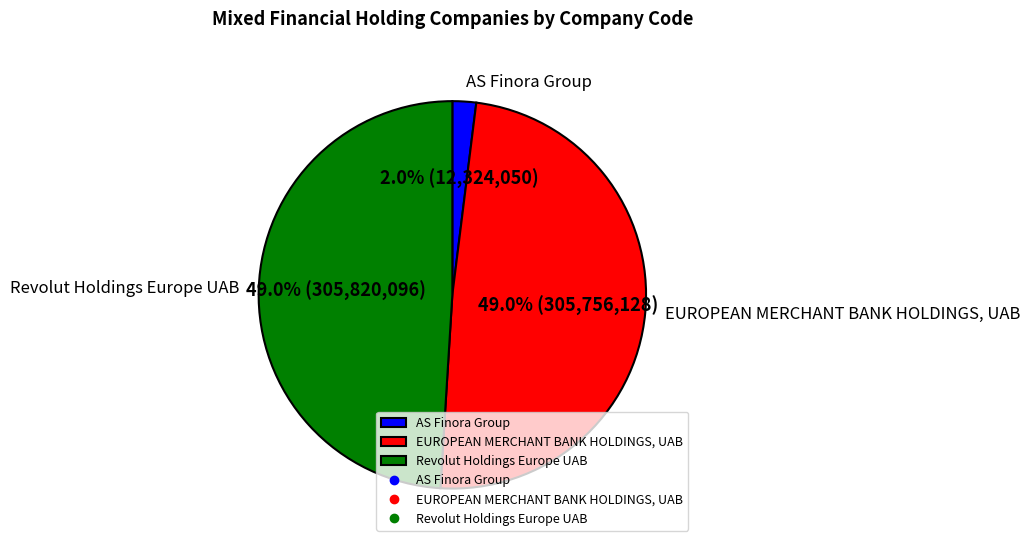

What portion of the pie excludes Revolut Holdings Europe UAB?

51.0%